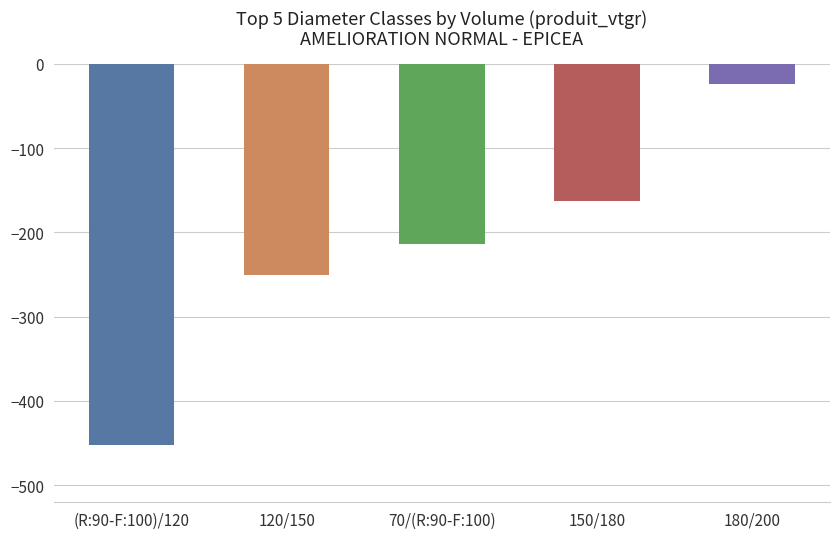

Rank the categories by value from highest to lowest.

180/200, 150/180, 70/(R:90-F:100), 120/150, (R:90-F:100)/120